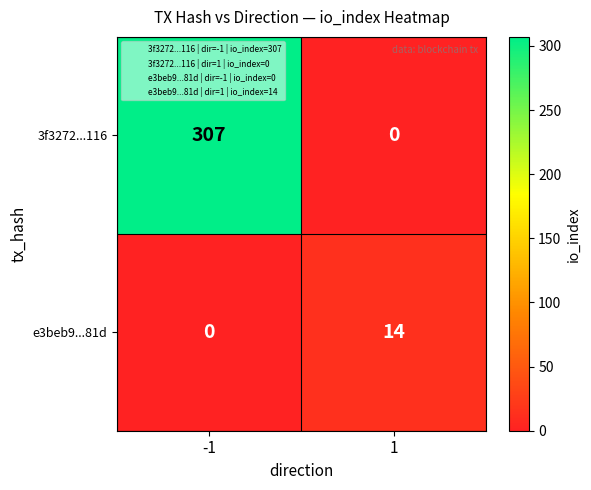

The value of e3beb9...81d at -1 is 0. True or false?

True